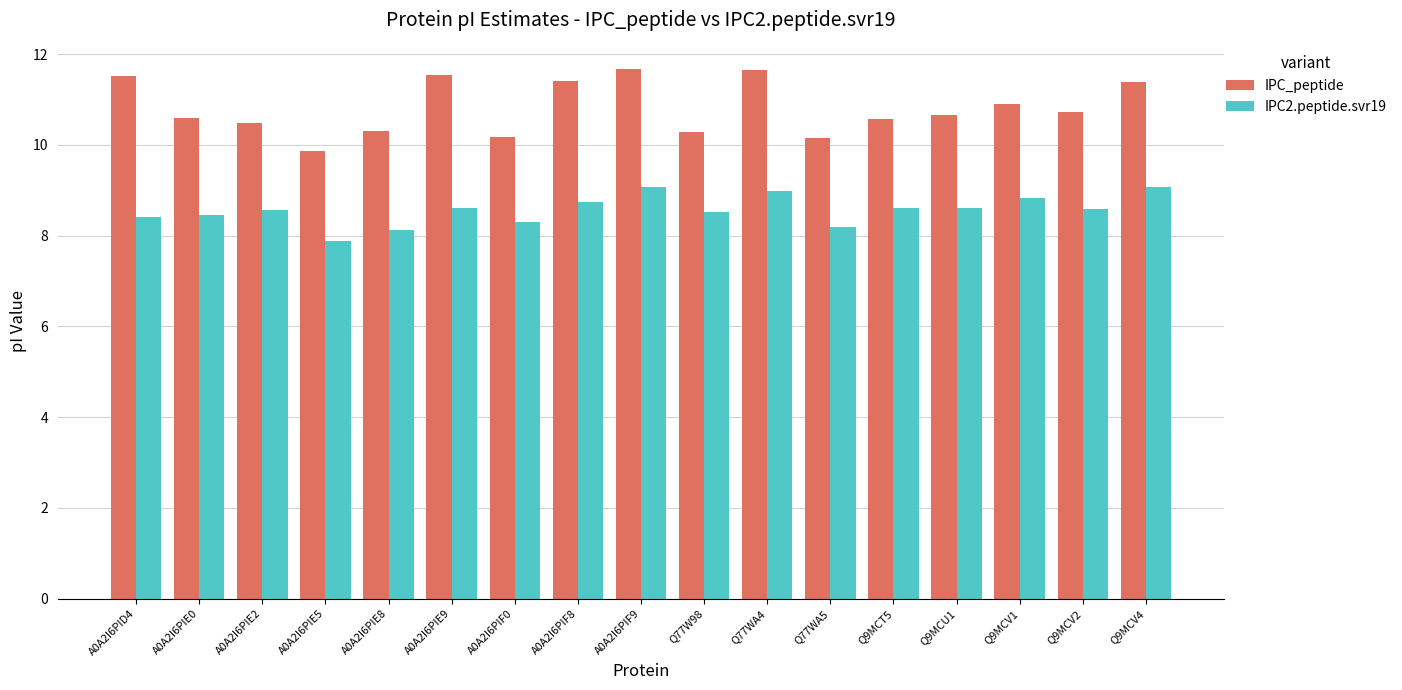

What are all the series names shown in the legend?

IPC_peptide, IPC2.peptide.svr19